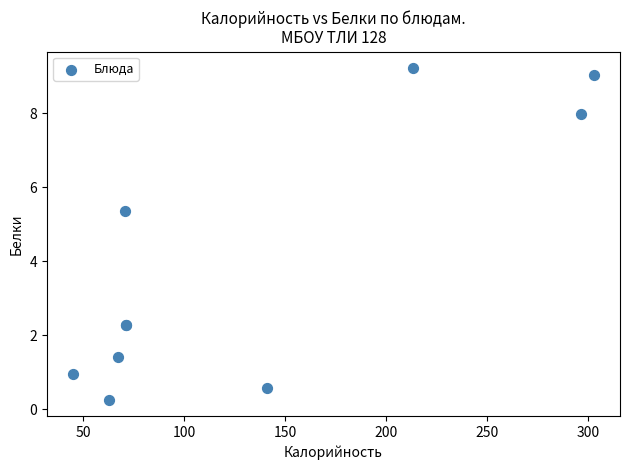

What Y value in the scatter plot is closest to 4?

5.4